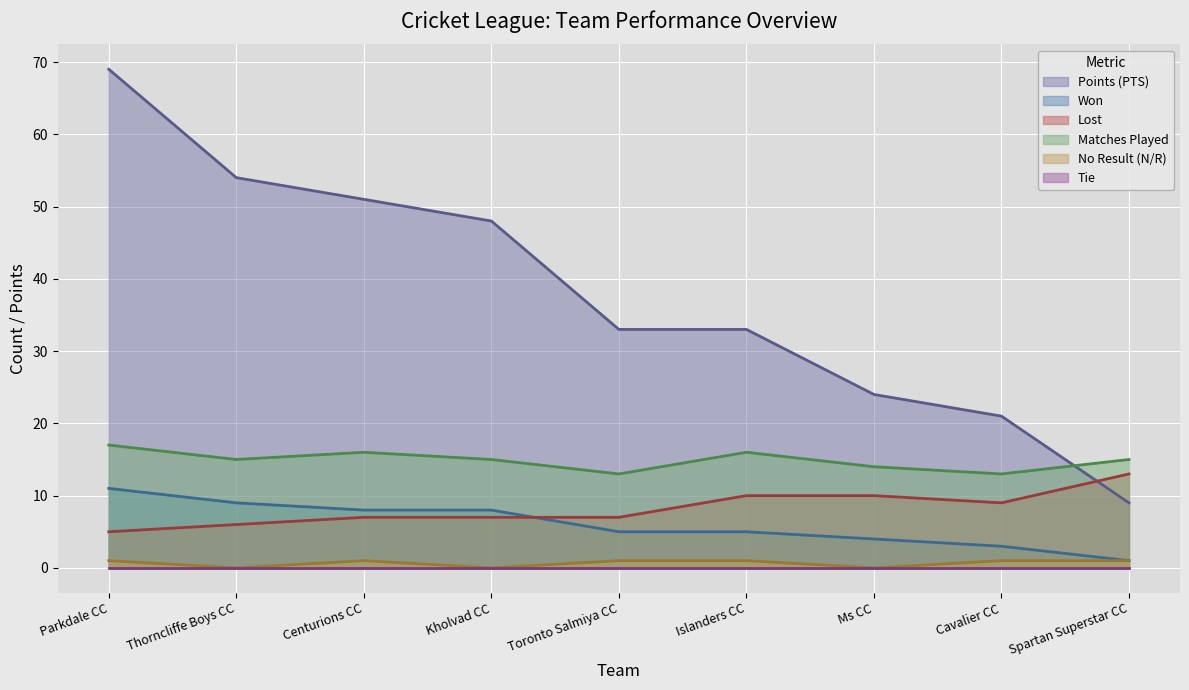

What is the value of the LOST point at the 5th from the left?

7